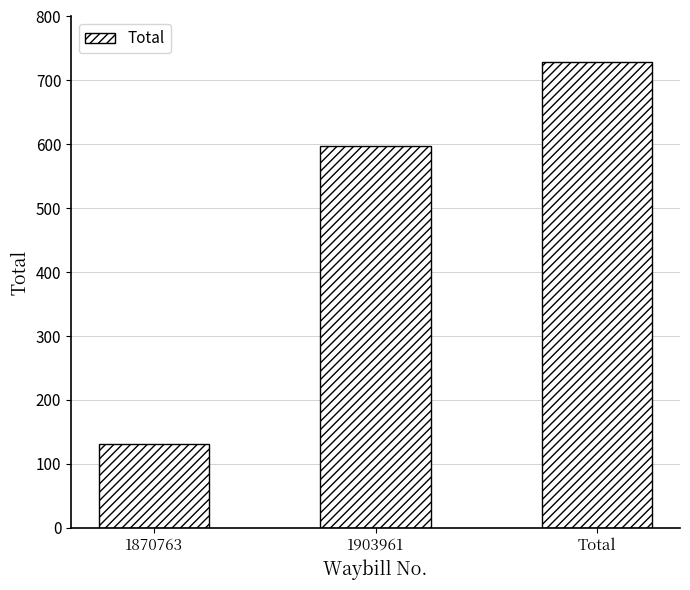

Which category has the highest value across all series?

Total